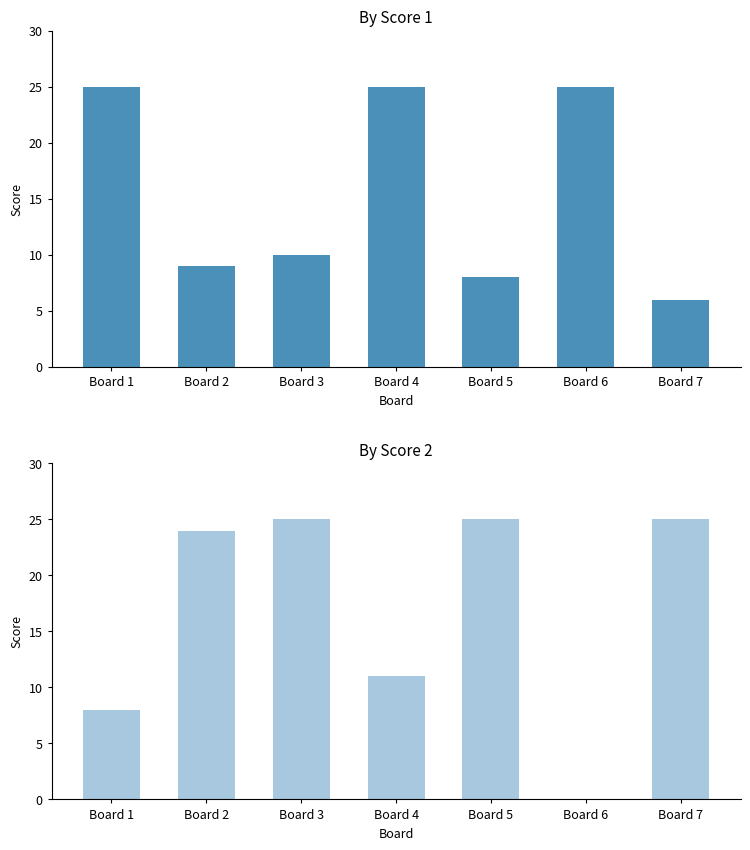

True or false: Score 2 has a value of 35 at Board 7.

False